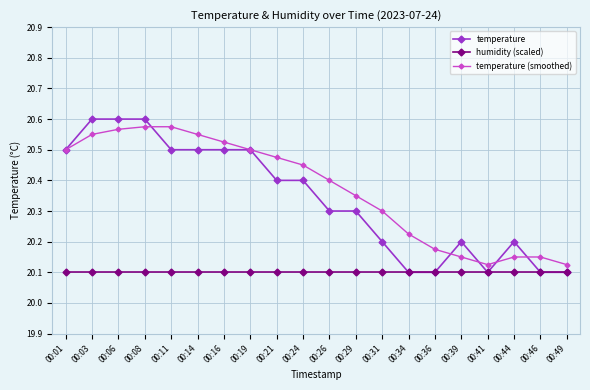

True or false: humidity (scaled) and temperature (smoothed) intersect in this chart.

False